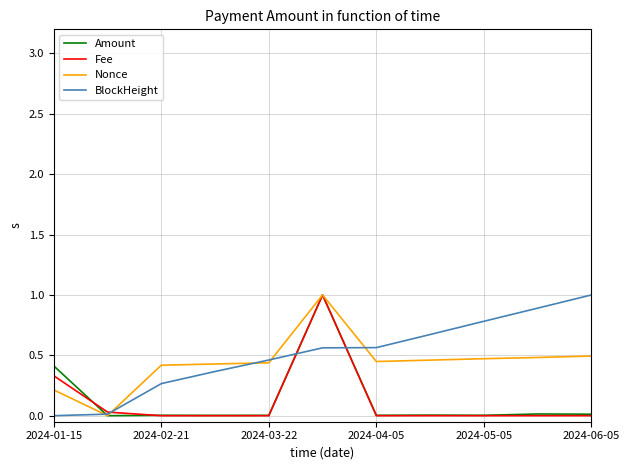

What is the highest value of the BlockHeight series?

1.0